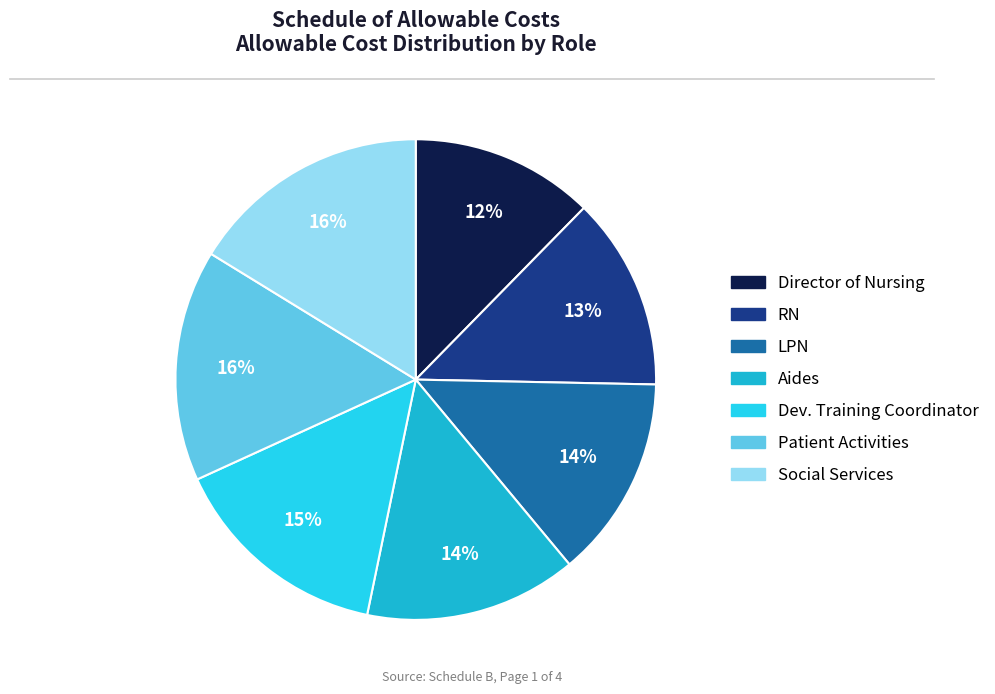

The Aides slice represents 1% of the pie. True or false?

False